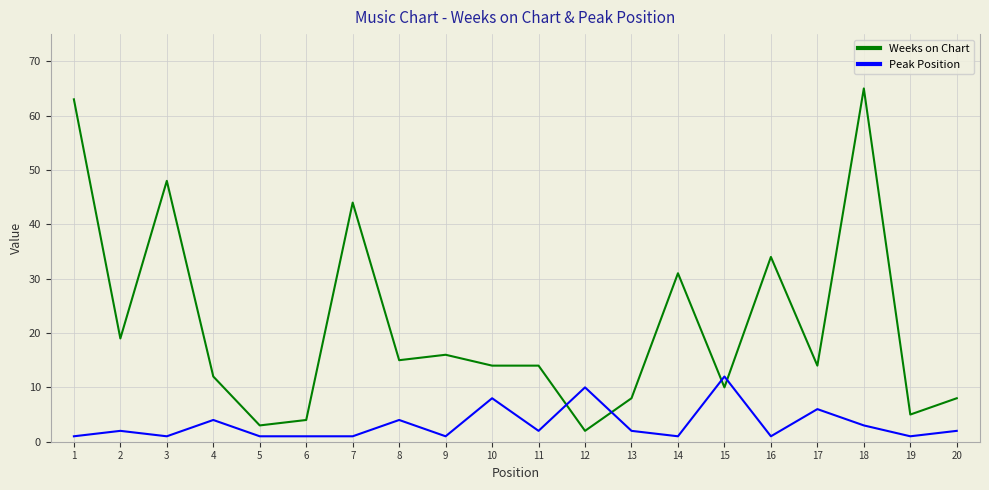

Rank the series by their maximum value, from highest to lowest.

Weeks on Chart, Peak Position